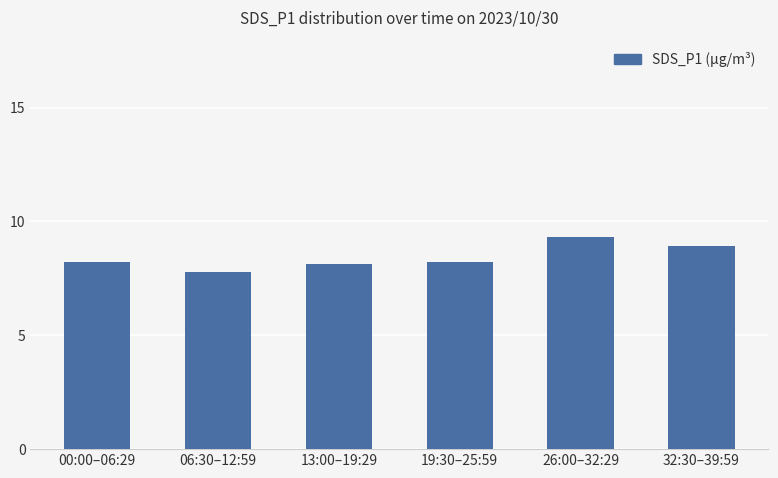

How many data points are less than 8?

1